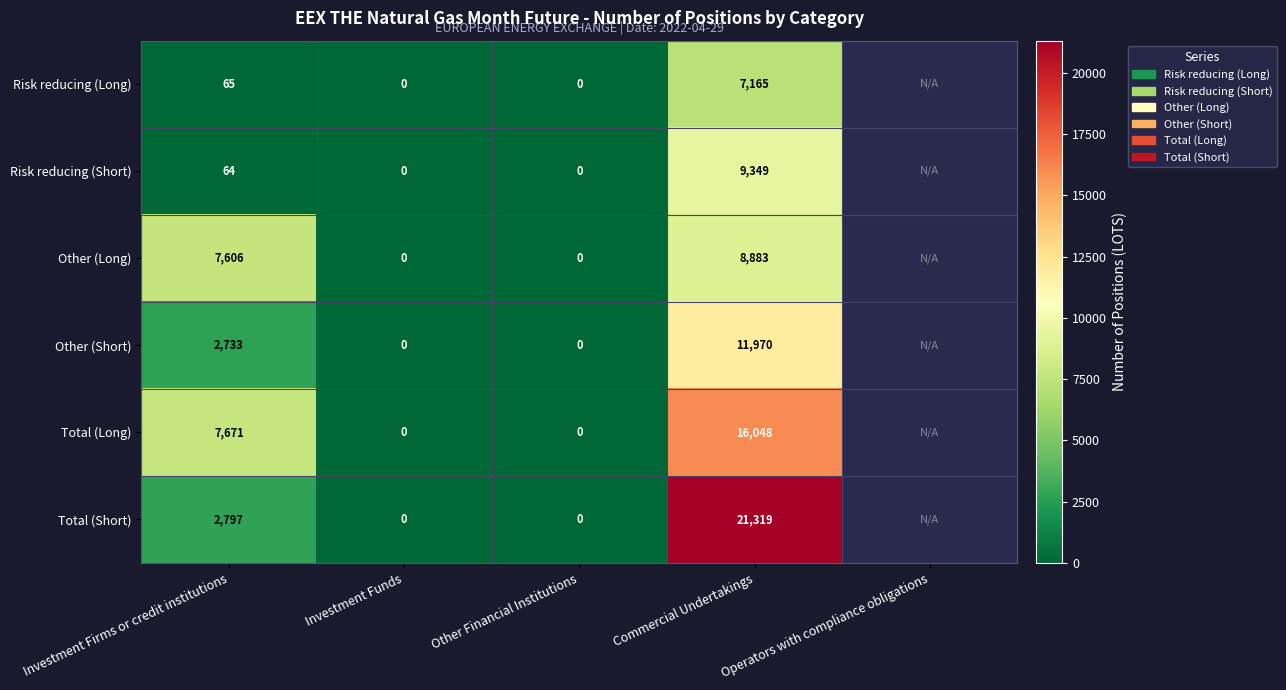

What is the difference between the Other (Long) values at Investment Funds and Investment Firms or credit institutions?

7606